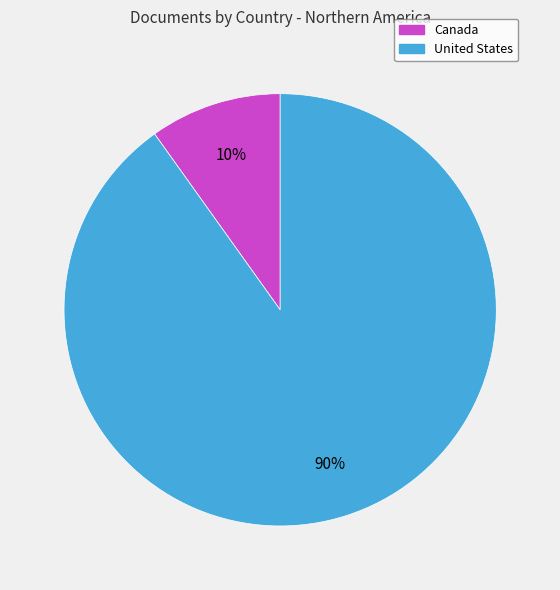

Which has a higher value, United States or Canada?

United States